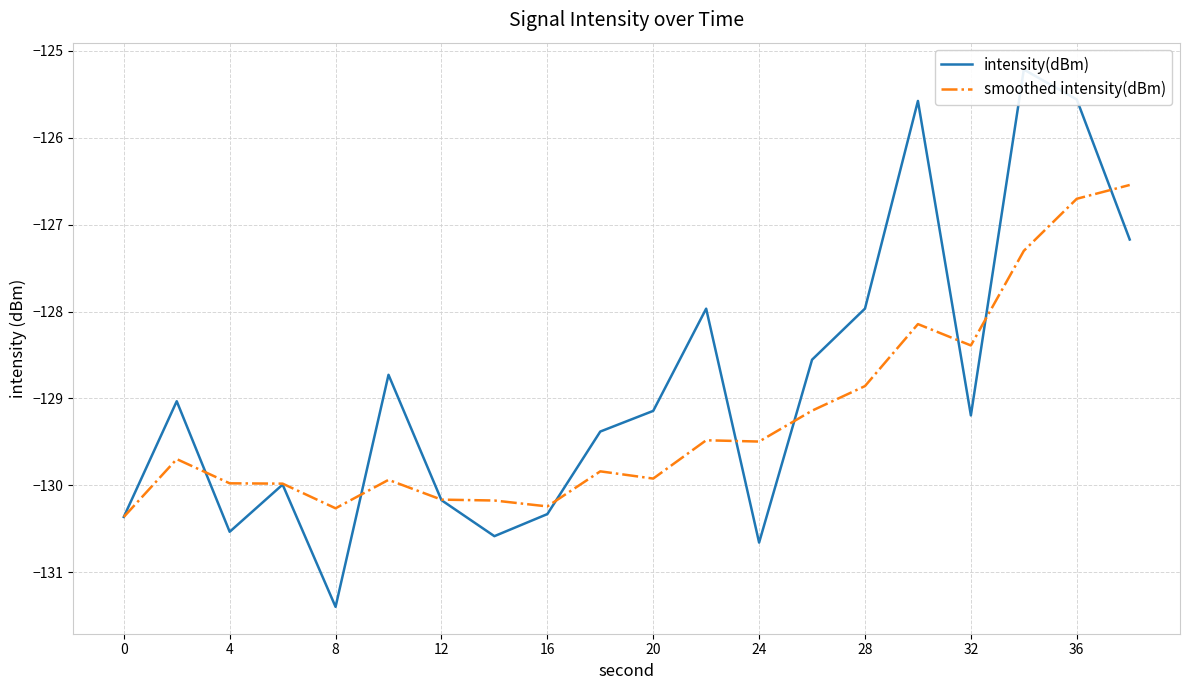

The smoothed intensity(dBm) series shows -222.6 at 28. True or false?

False